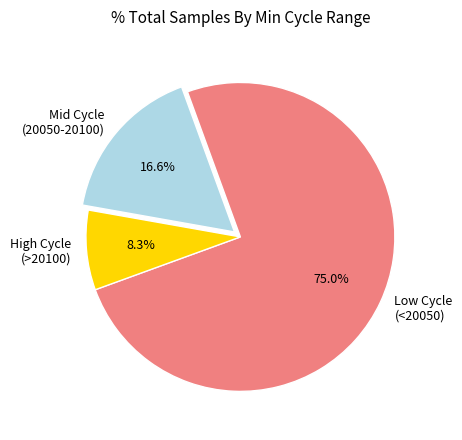

Which has a higher value, Low Cycle (<20050) or High Cycle (>20100)?

Low Cycle (<20050)